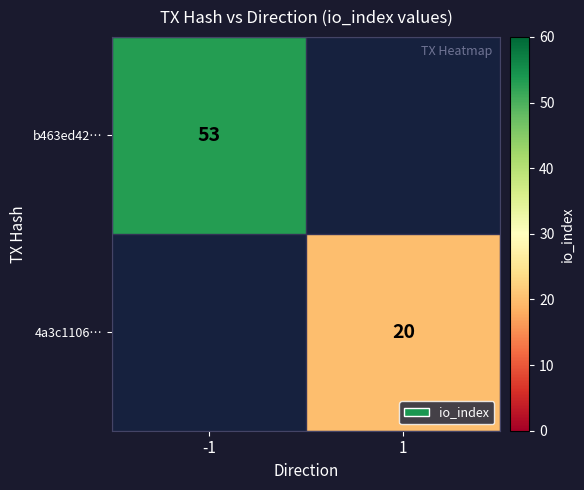

The value of 4a3c1106… at 1 is 30.9. True or false?

False